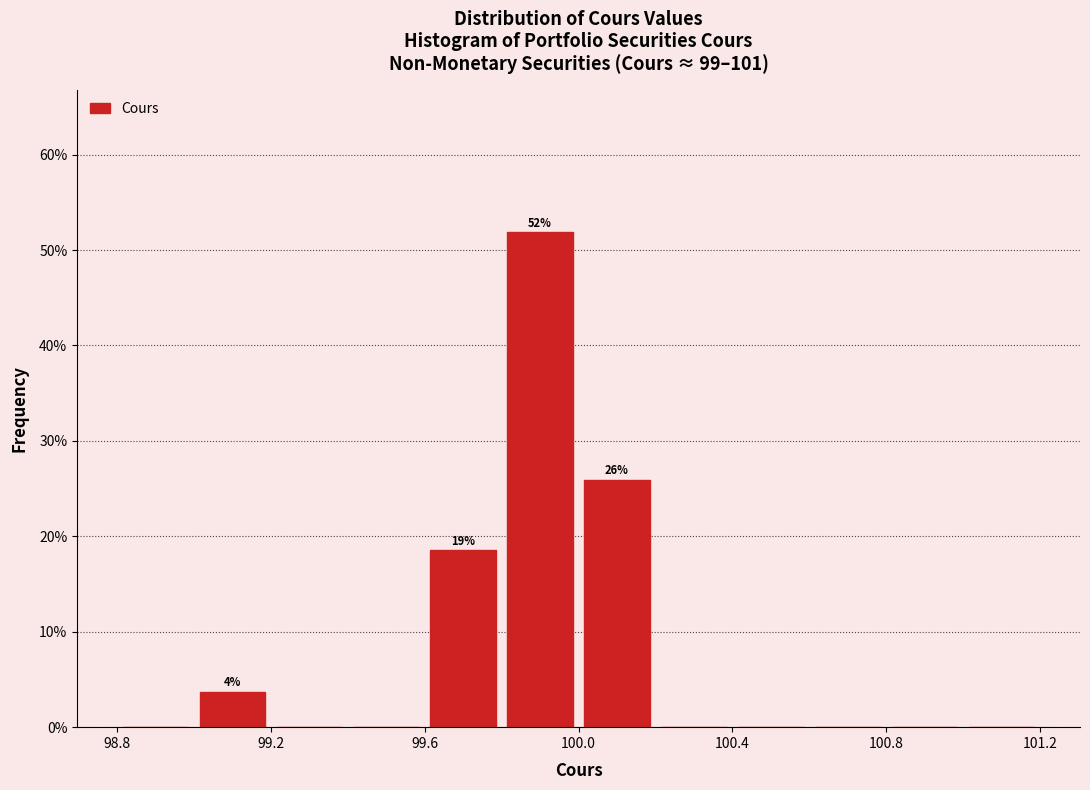

Over which range of the x-axis is the bar tallest?

99.8 to 100.0